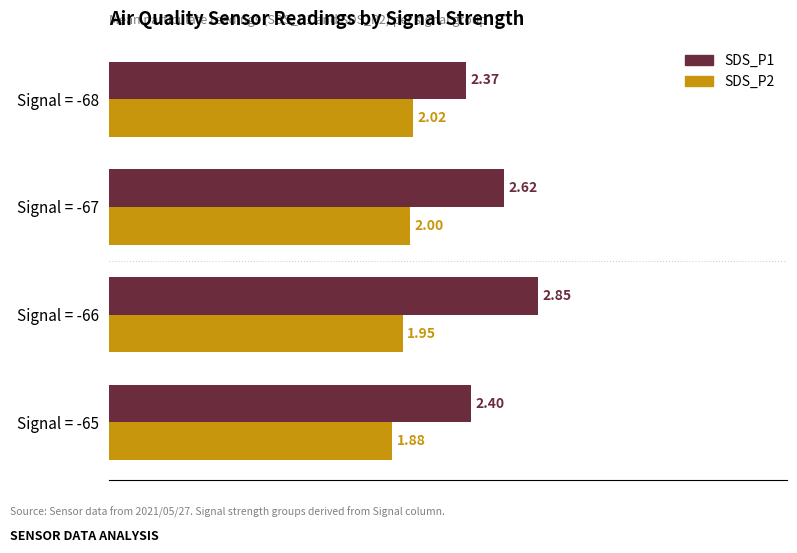

Between Signal = -65 and Signal = -66, which series saw the biggest shift?

SDS_P1